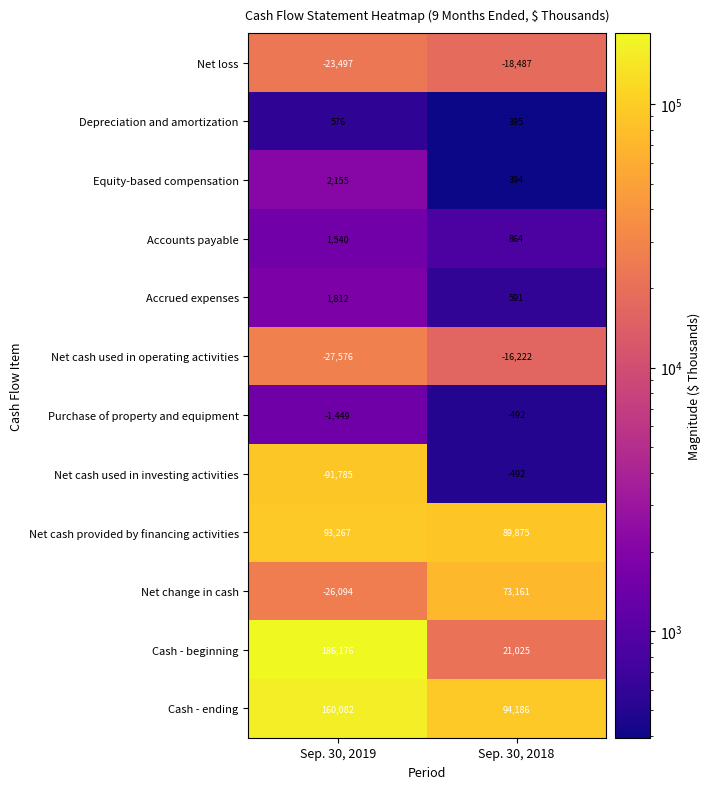

Which series has the largest range (max minus min)?

Cash - beginning